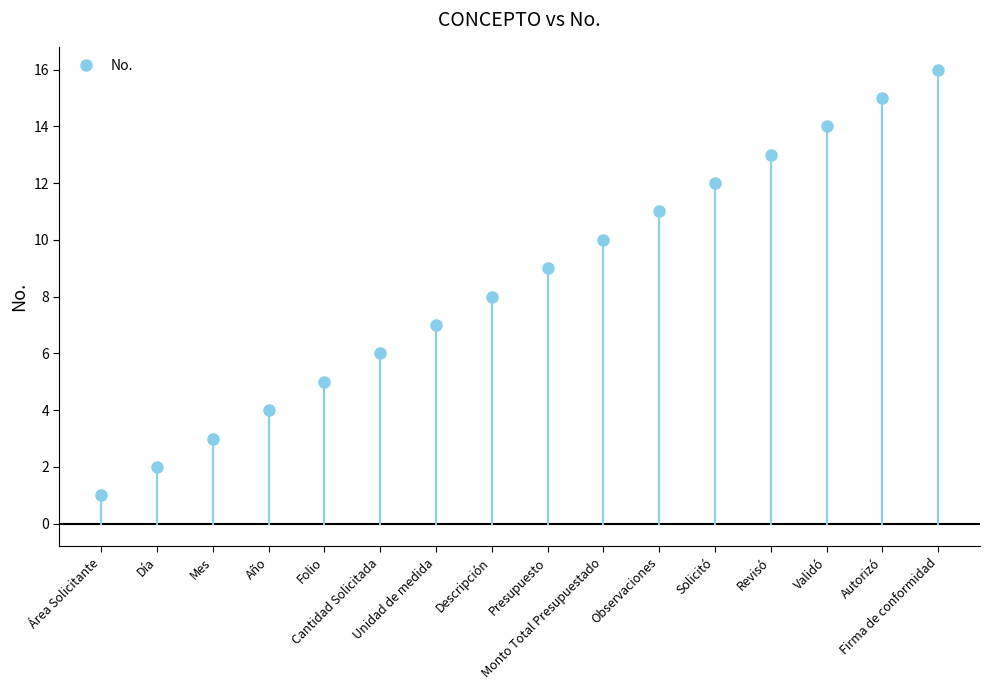

Is this an area chart (filled region under the line)?

No